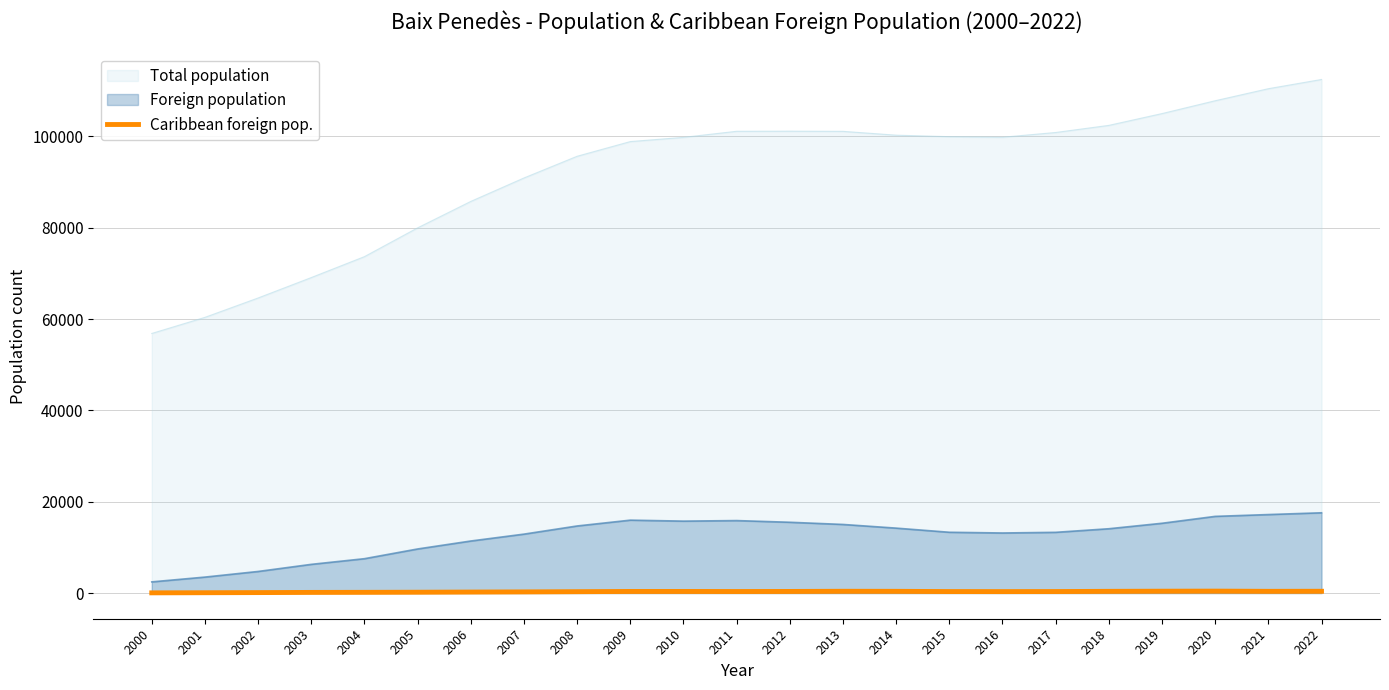

What is the smallest value displayed?

44